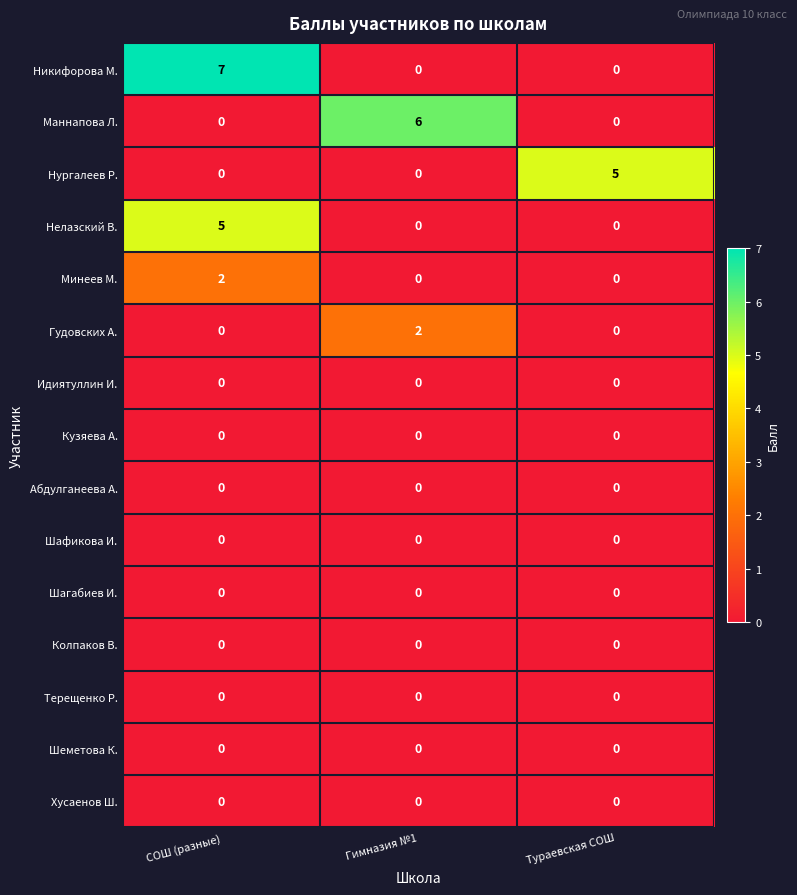

Which series changed the most between СОШ (разные) and Тураевская СОШ?

Никифорова М.